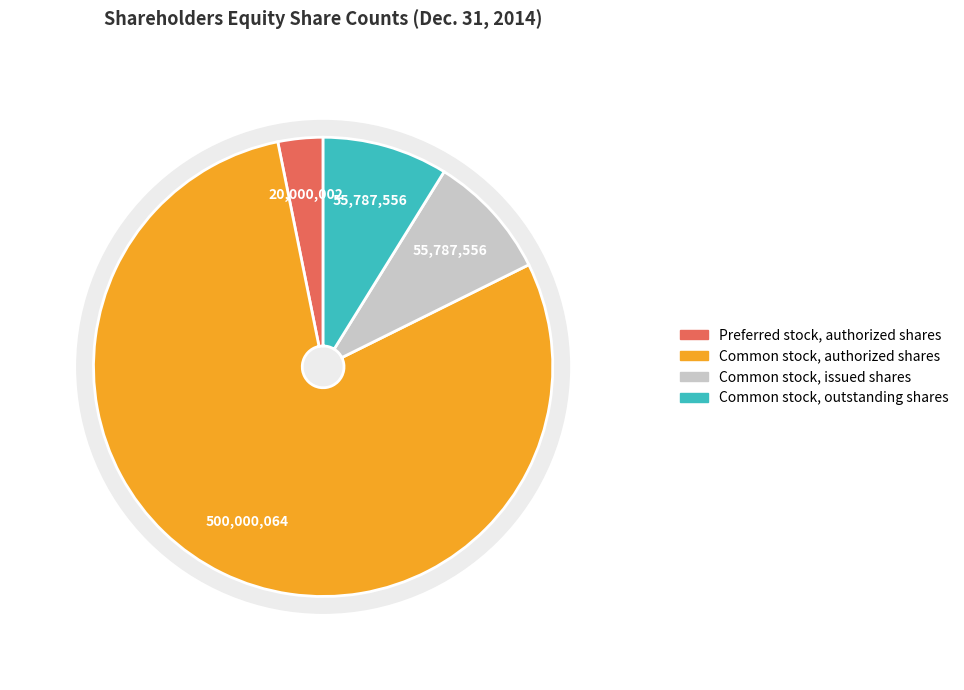

To the nearest percent, what is the combined percentage of Preferred stock, authorized shares and Common stock, outstanding shares?

12%